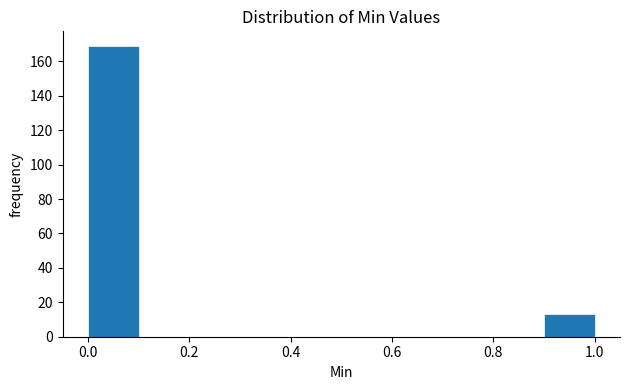

What is the height of the bar covering 0.9 to 1.0 on the x-axis? The values are not printed on the chart, so give them approximately, as read against the axis.

14